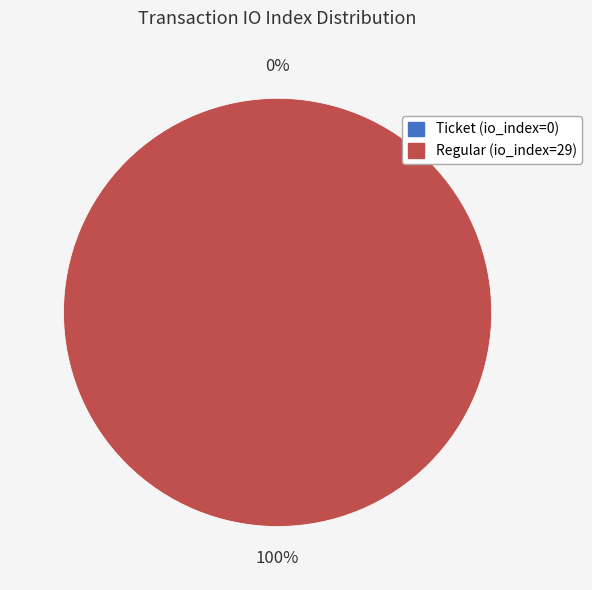

Rank the categories by value from lowest to highest.

Ticket (io_index=0), Regular (io_index=29)